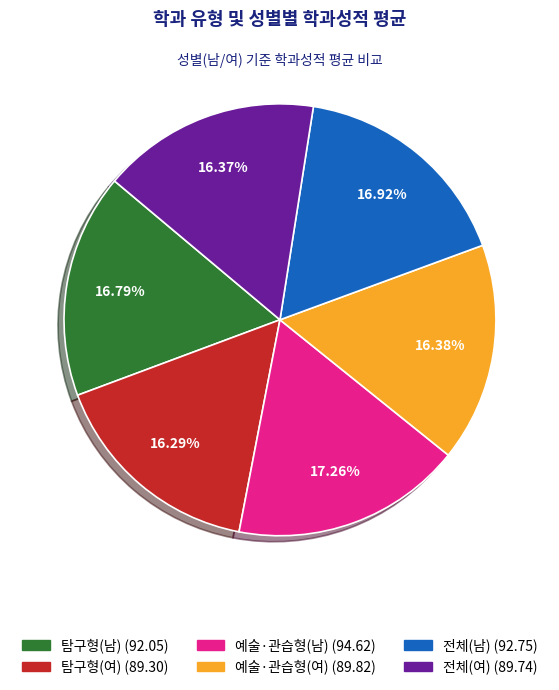

How much of the chart is everything except 전체(남)?

83.1%